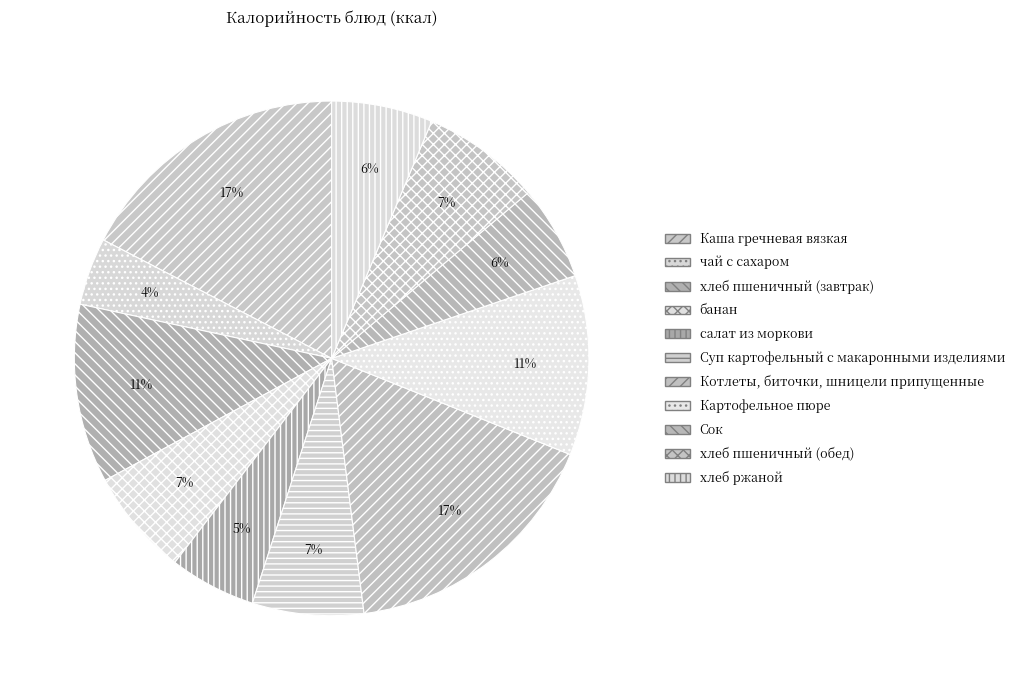

Is it true that хлеб ржаной is 12% of the pie?

False